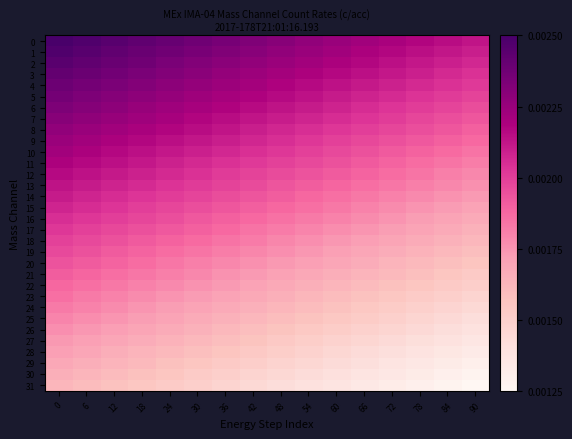

Which label corresponds to the smallest value in the chart?

90